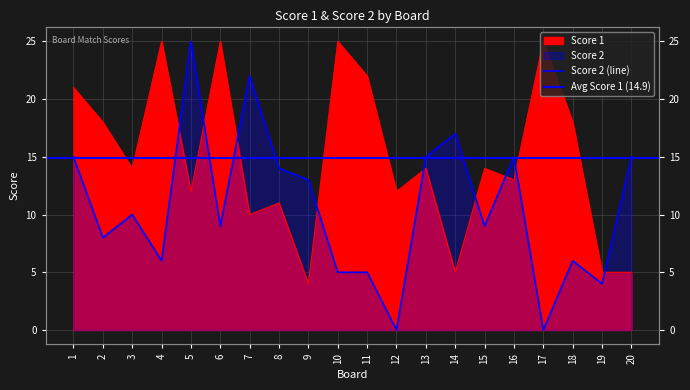

Is the value of Score 2 at 7 greater than the value of Score 1 at 17?

No